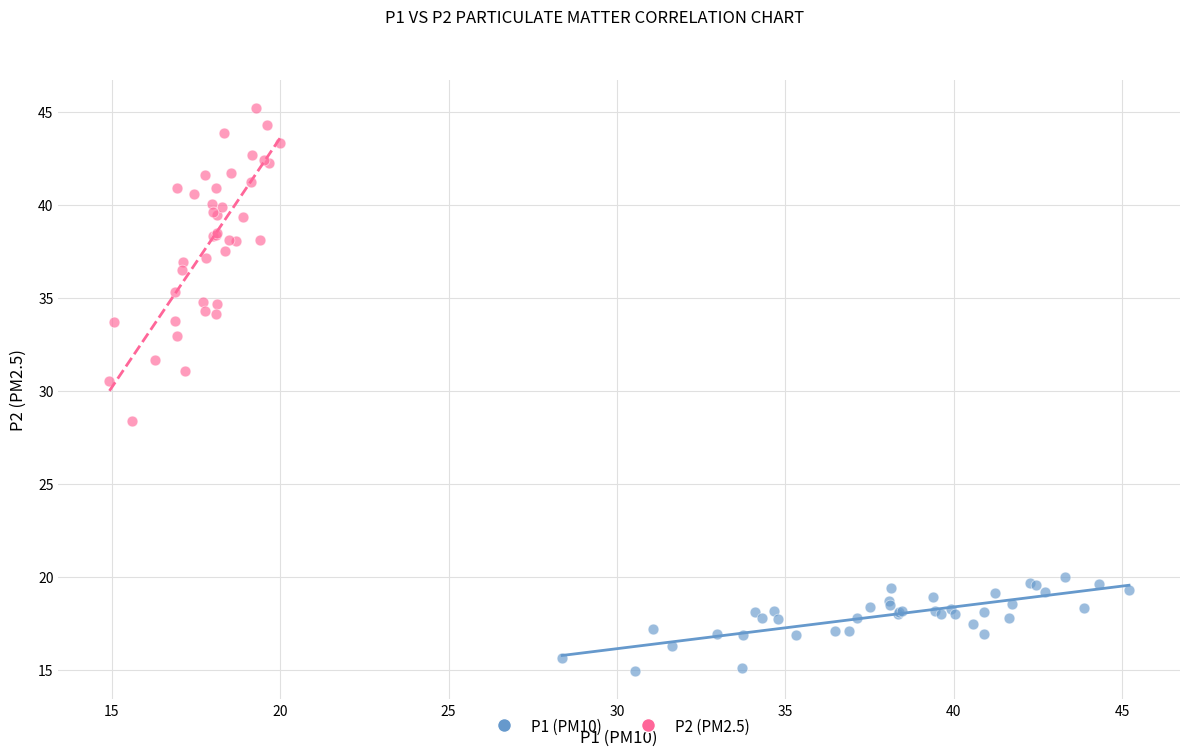

Which series has the widest spread of Y values?

P2 (PM2.5)